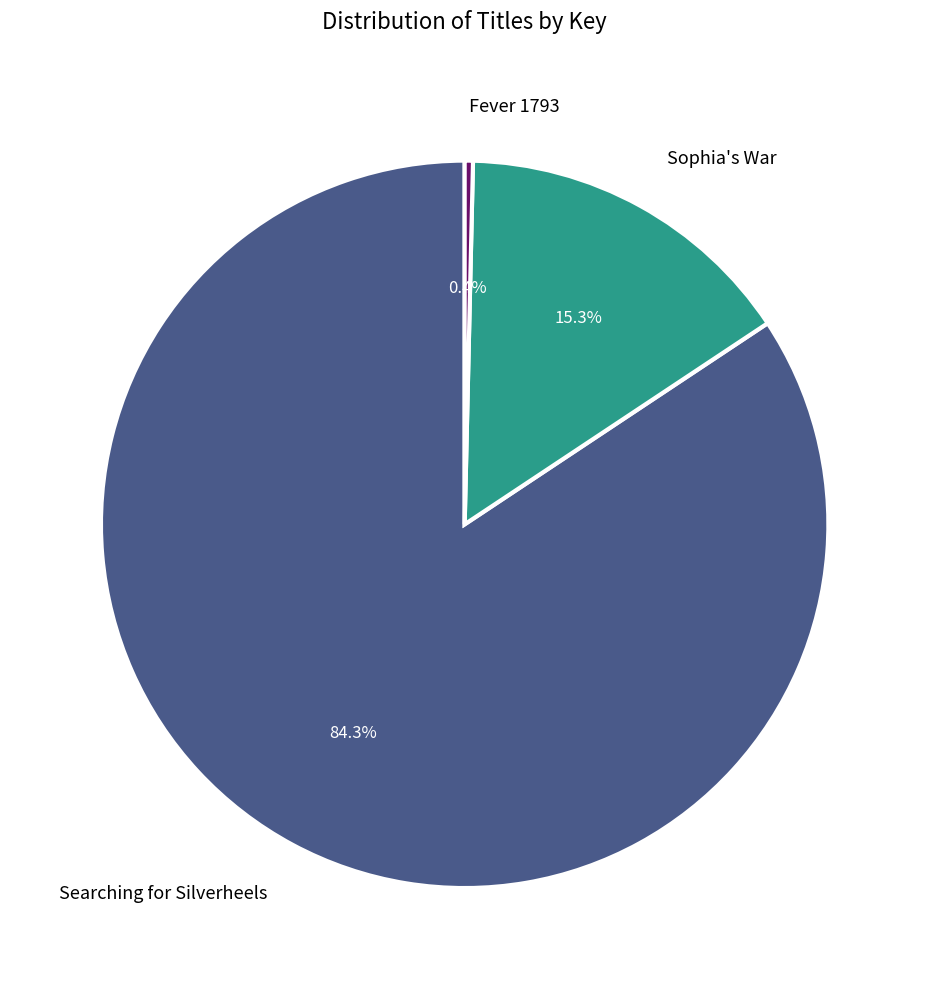

The Searching for Silverheels slice represents 91% of the pie. True or false?

False